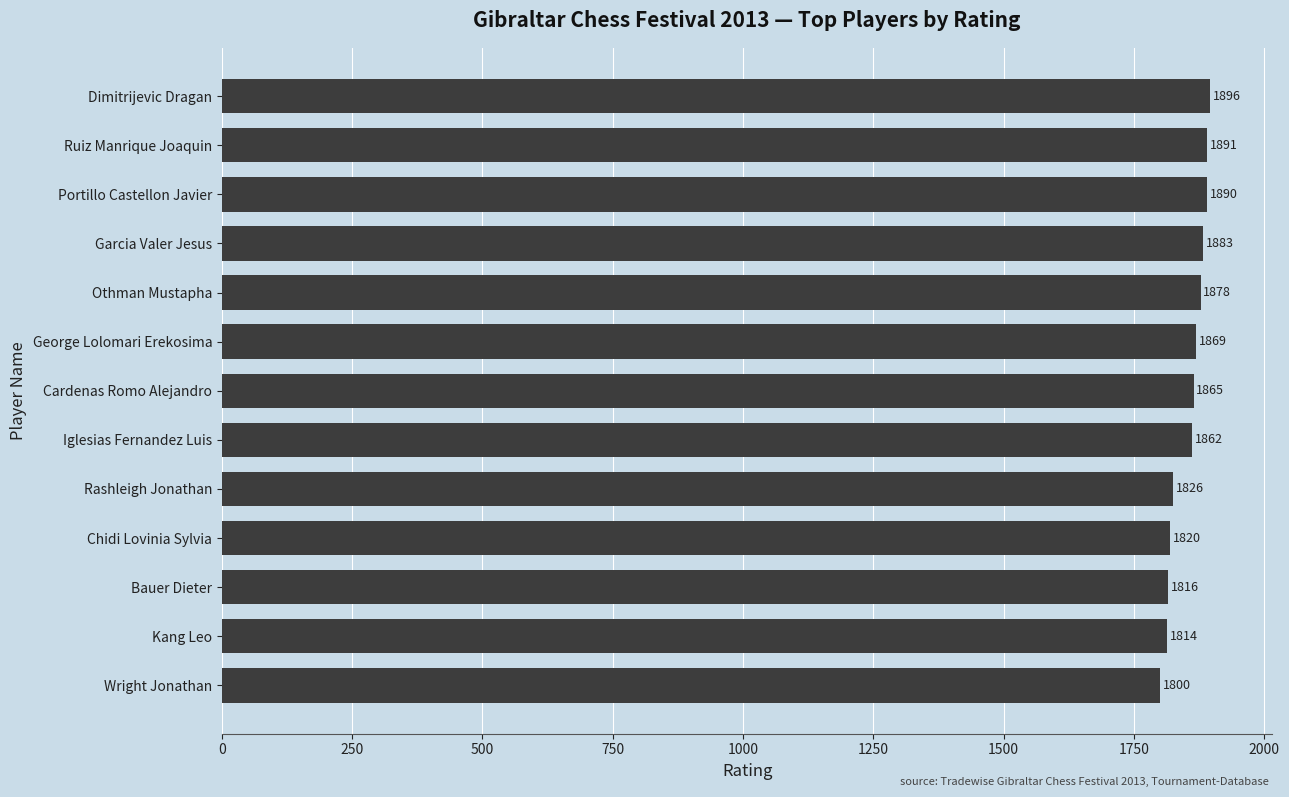

Reading bottom to top, extract all data points from this chart.

1800	1814	1816	1820	1826	1862	1865	1869	1878	1883	1890	1891	1896